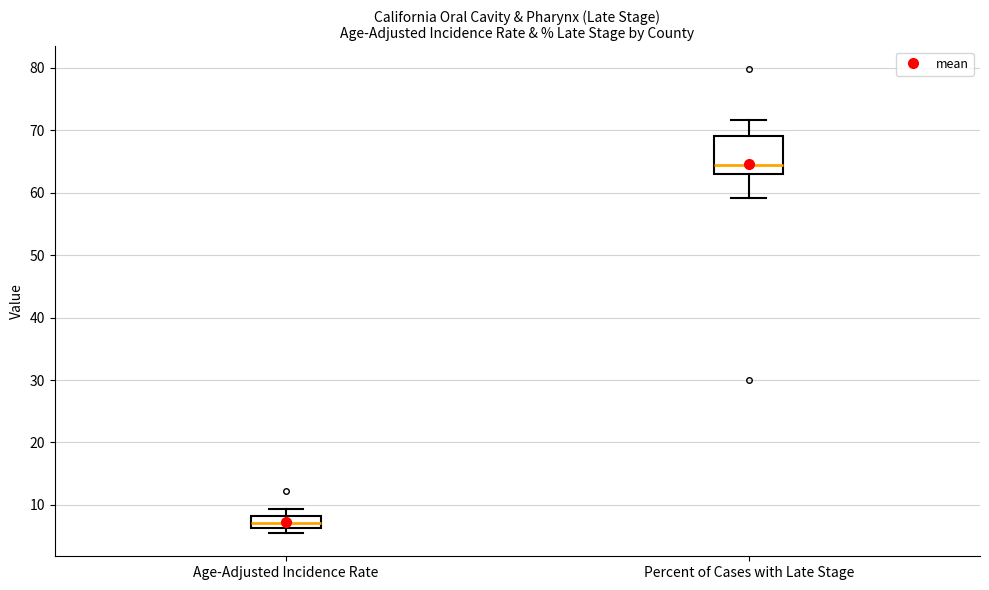

Which box has the lowest median line?

Age-Adjusted Incidence Rate